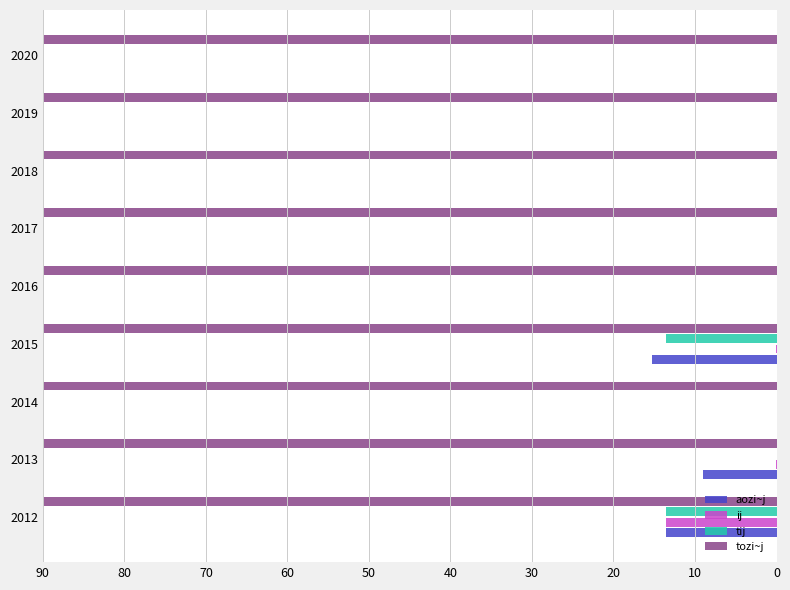

How many distinct data groups are displayed?

4